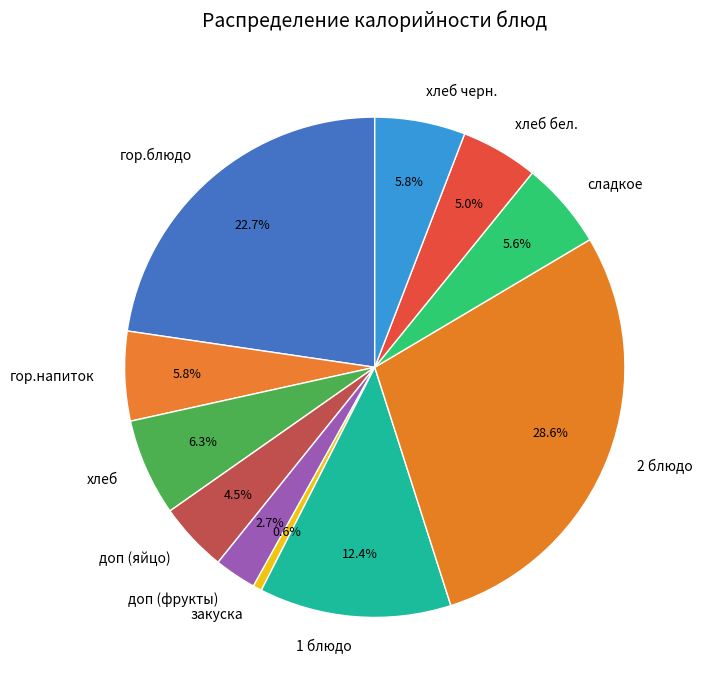

What is the smallest slice in the pie chart?

закуска